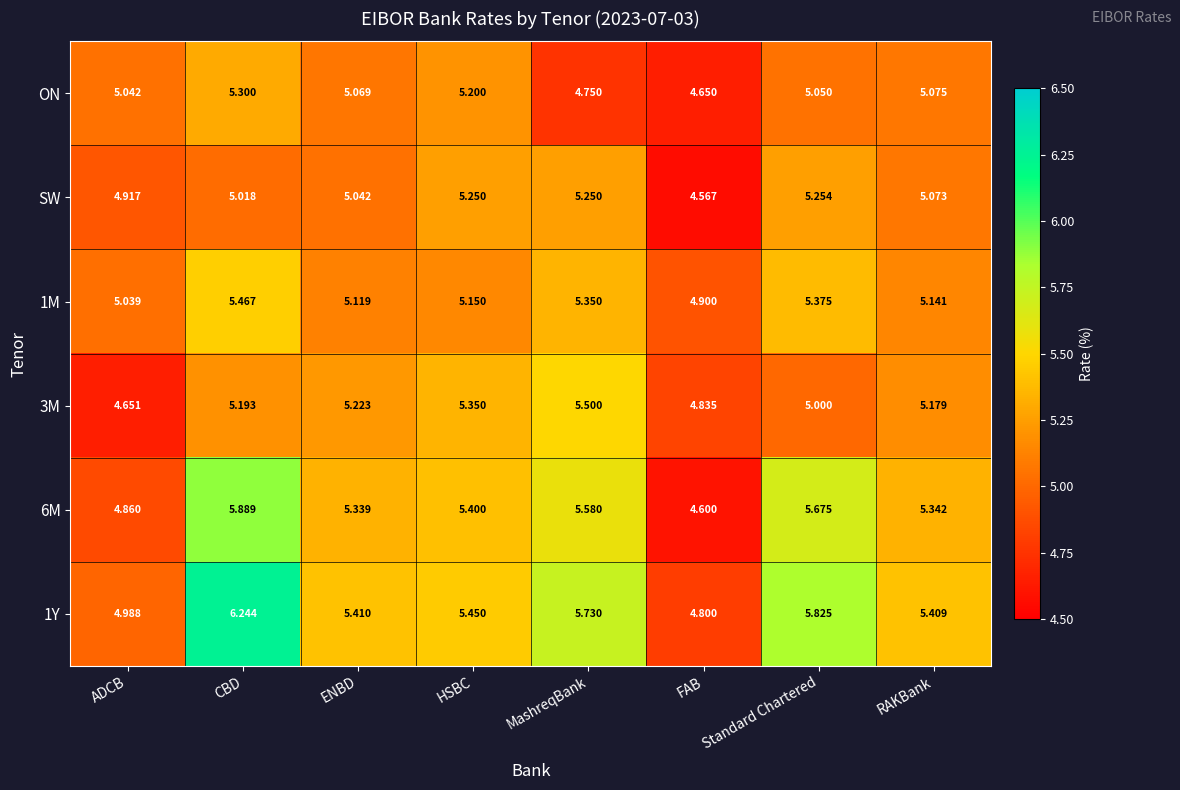

At which category is the sum across all series the highest?

CBD